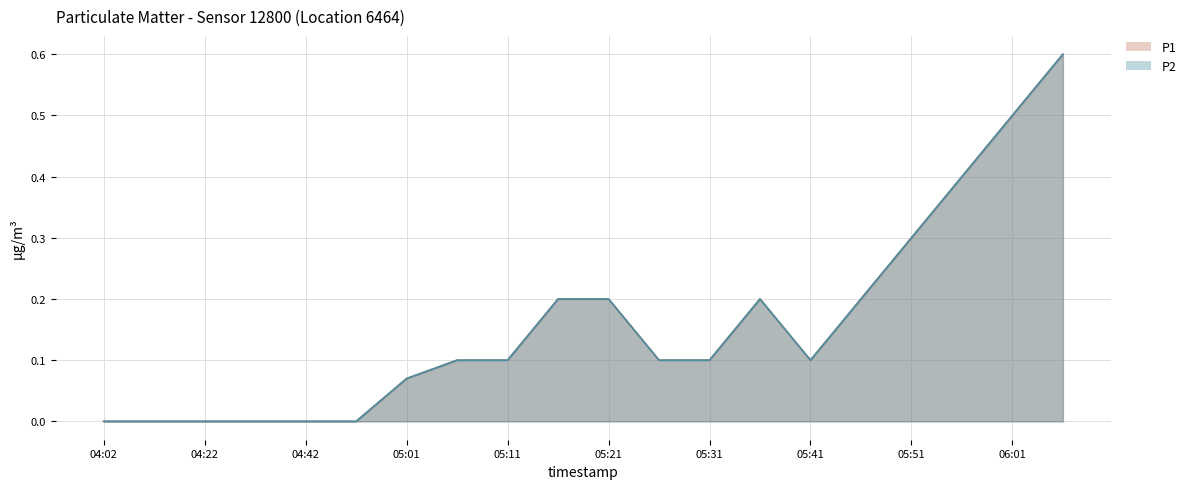

What is the total value across all series at 05:06?

0.2